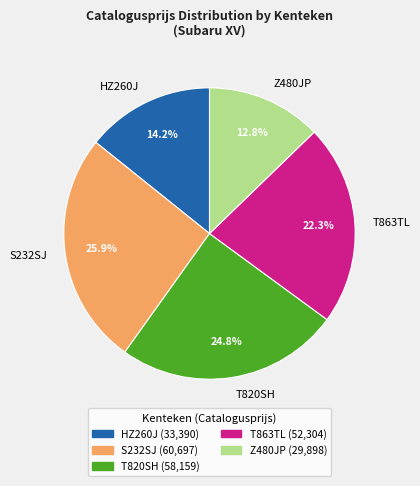

Approximately how many times larger is the value at T820SH compared to Z480JP?

1.9